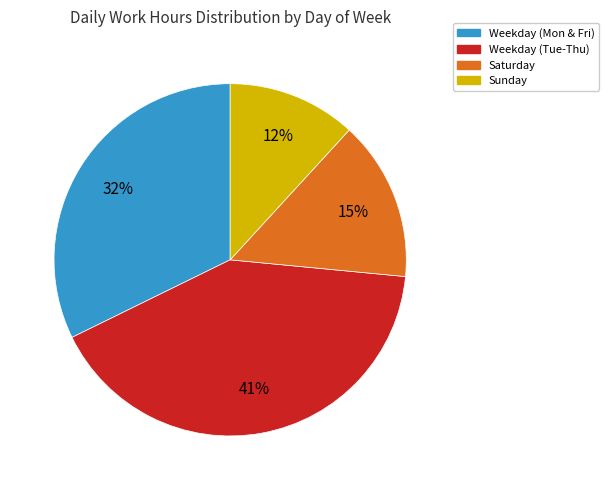

Combined, do Weekday (Mon & Fri) and Weekday (Tue-Thu) account for over 50%?

Yes